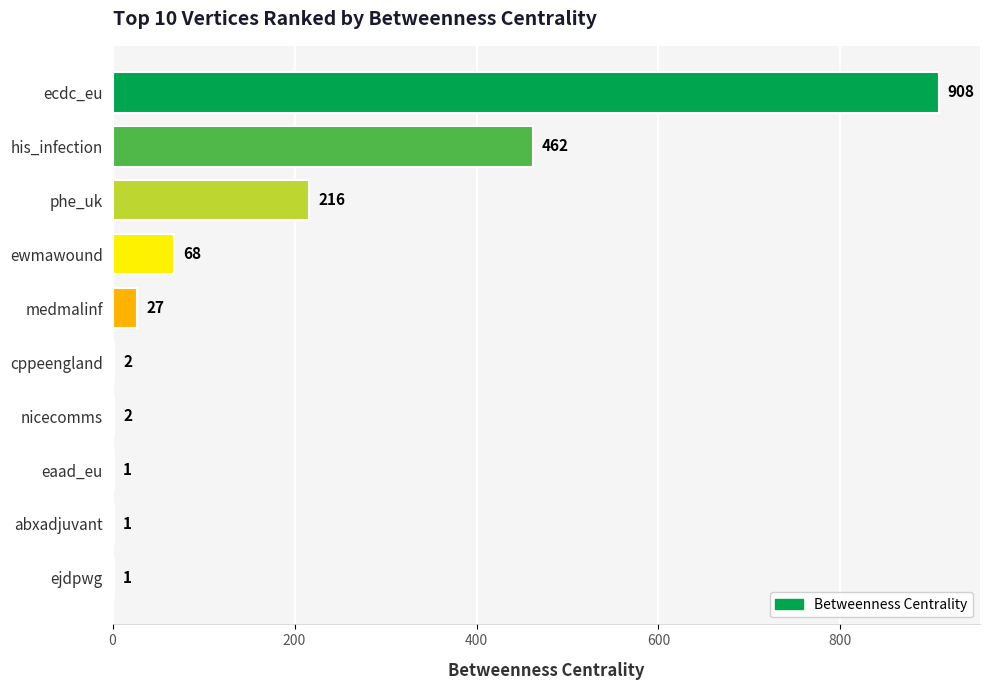

The chart shows a value of 138 at his_infection. True or false?

False